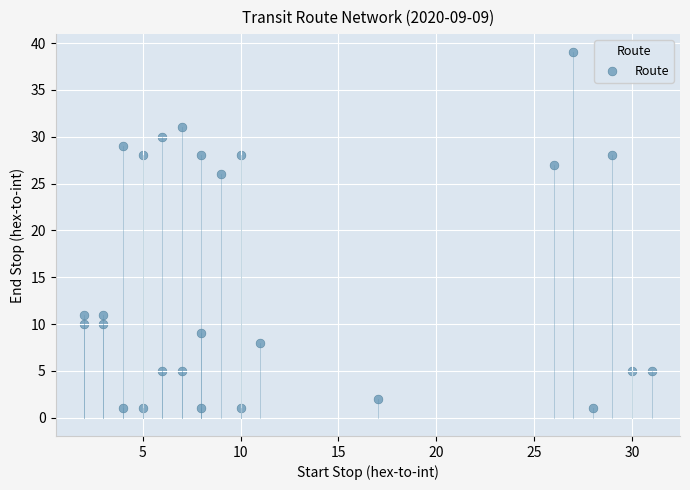

What is the range of X values (max minus min)?

29